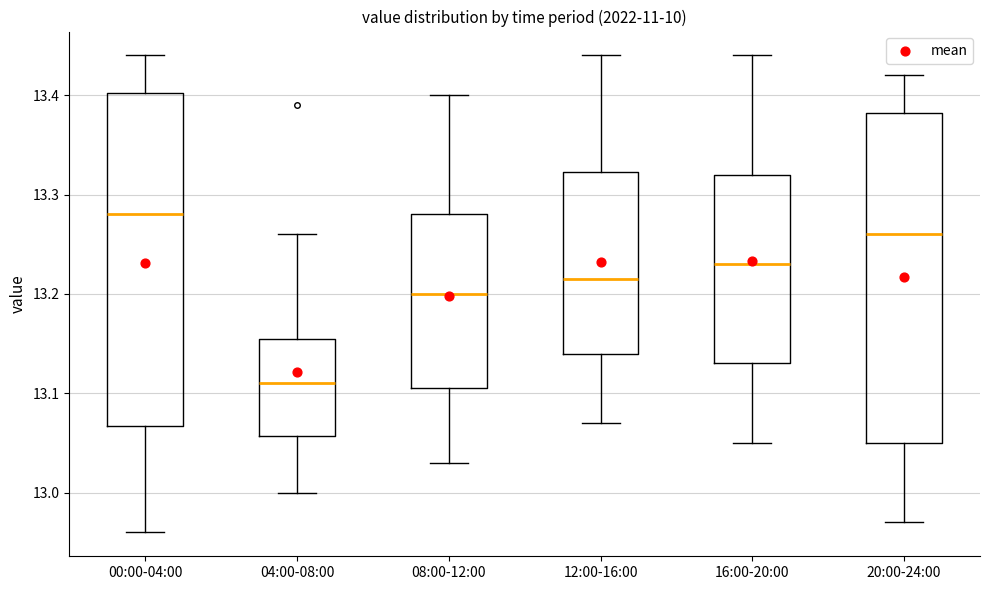

Which box has the highest median line?

00:00-04:00